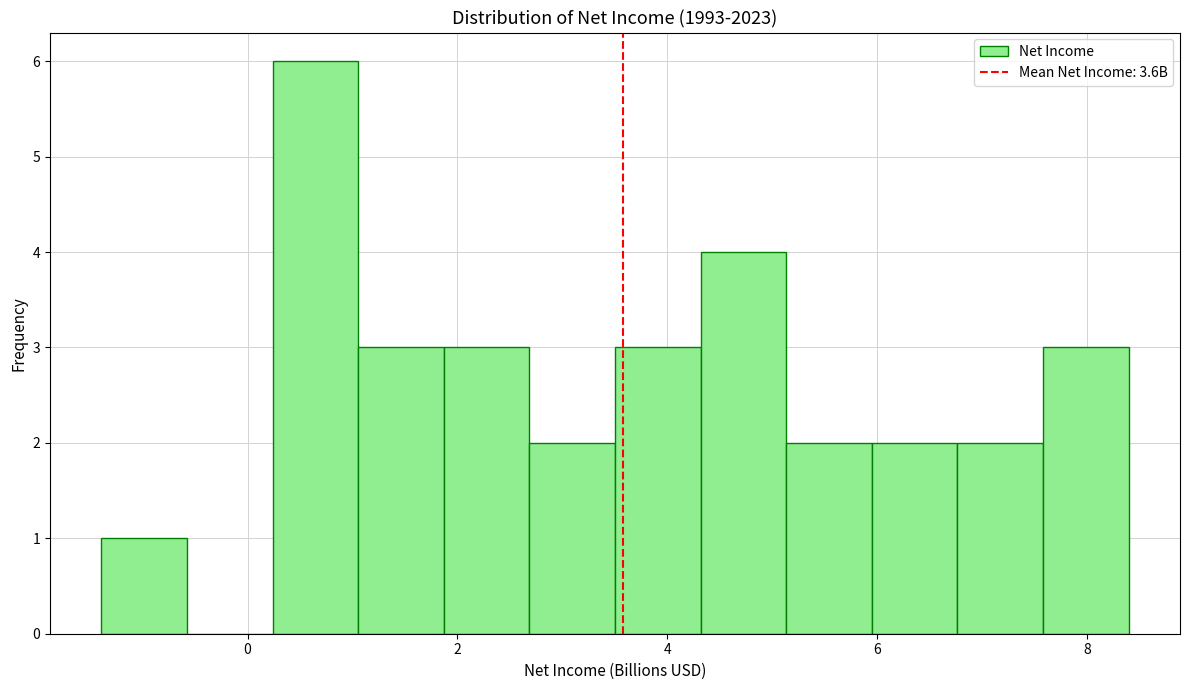

Which range on the x-axis has the tallest bar?

0.2 to 1.0